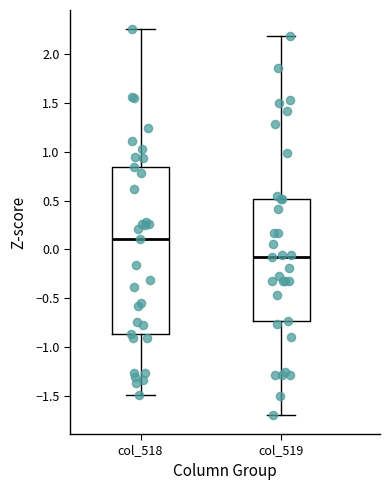

Reading left to right, transcribe this box plot: for each box, give where its median line is, the range the box spans, and where its two whiskers end, as read against the y-axis. The values are not printed on the chart, so give them approximately, as read against the axis.

col_518: median 0.10, box -0.85 to 0.85, whiskers -1.50 to 2.25
col_519: median -0.10, box -0.75 to 0.50, whiskers -1.70 to 2.20